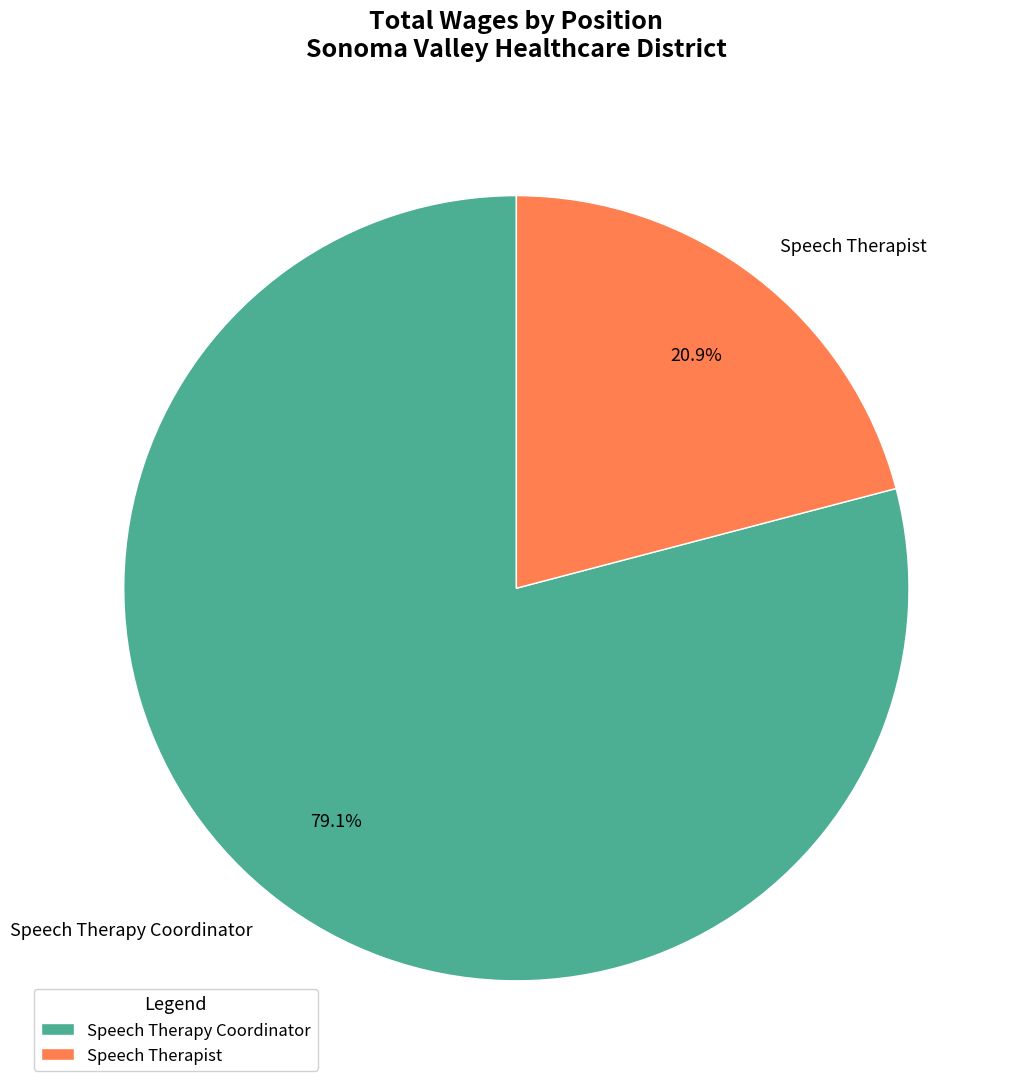

What percentage is NOT represented by Speech Therapy Coordinator?

20.9%